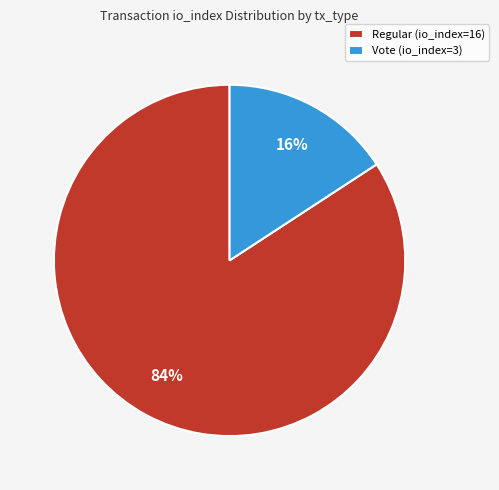

Does Regular (io_index=16) account for over 50% of the chart?

Yes